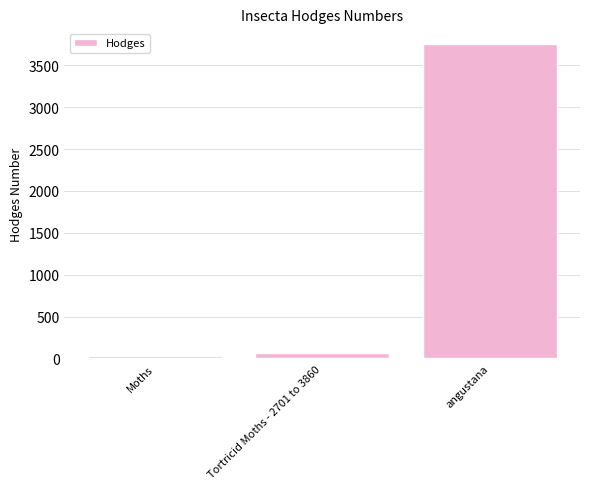

What is the difference between the second highest and minimum values?

33.1